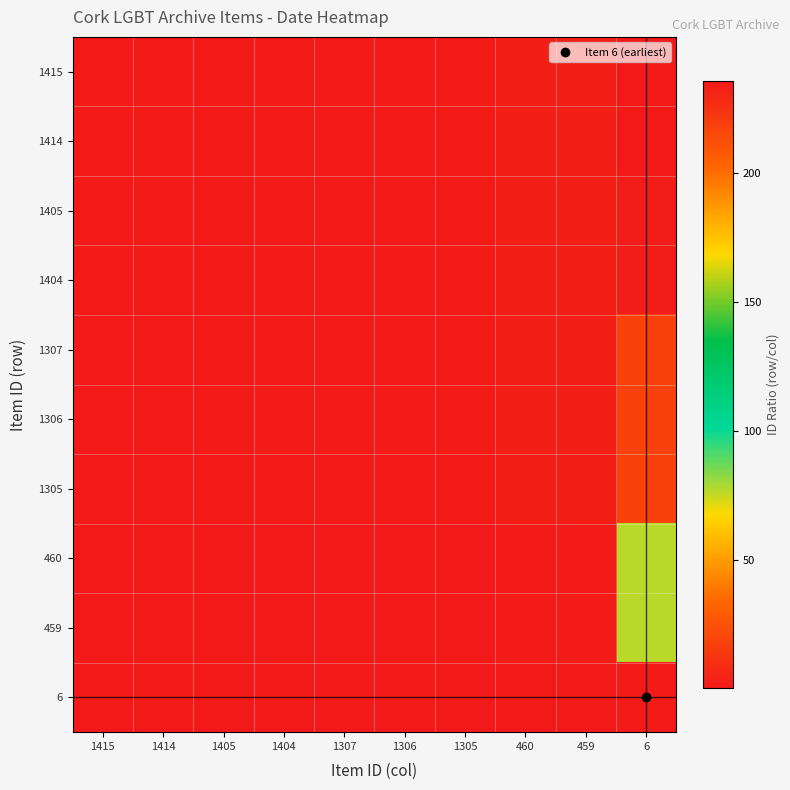

Reading left to right, transcribe all the data shown in this chart.

1415: 1415=1.0	1414=1.0	1405=1.0	1404=1.0	1307=1.1	1306=1.1	1305=1.1	460=3.1	459=3.1	6=235.8
1414: 1415=1.0	1414=1.0	1405=1.0	1404=1.0	1307=1.1	1306=1.1	1305=1.1	460=3.1	459=3.1	6=235.7
1405: 1415=1.0	1414=1.0	1405=1.0	1404=1.0	1307=1.1	1306=1.1	1305=1.1	460=3.1	459=3.1	6=234.2
1404: 1415=1.0	1414=1.0	1405=1.0	1404=1.0	1307=1.1	1306=1.1	1305=1.1	460=3.1	459=3.1	6=234.0
1307: 1415=0.9	1414=0.9	1405=0.9	1404=0.9	1307=1.0	1306=1.0	1305=1.0	460=2.8	459=2.8	6=217.8
1306: 1415=0.9	1414=0.9	1405=0.9	1404=0.9	1307=1.0	1306=1.0	1305=1.0	460=2.8	459=2.8	6=217.7
1305: 1415=0.9	1414=0.9	1405=0.9	1404=0.9	1307=1.0	1306=1.0	1305=1.0	460=2.8	459=2.8	6=217.5
460: 1415=0.3	1414=0.3	1405=0.3	1404=0.3	1307=0.4	1306=0.4	1305=0.4	460=1.0	459=1.0	6=76.7
459: 1415=0.3	1414=0.3	1405=0.3	1404=0.3	1307=0.4	1306=0.4	1305=0.4	460=1.0	459=1.0	6=76.5
6: 1415=0.0	1414=0.0	1405=0.0	1404=0.0	1307=0.0	1306=0.0	1305=0.0	460=0.0	459=0.0	6=1.0